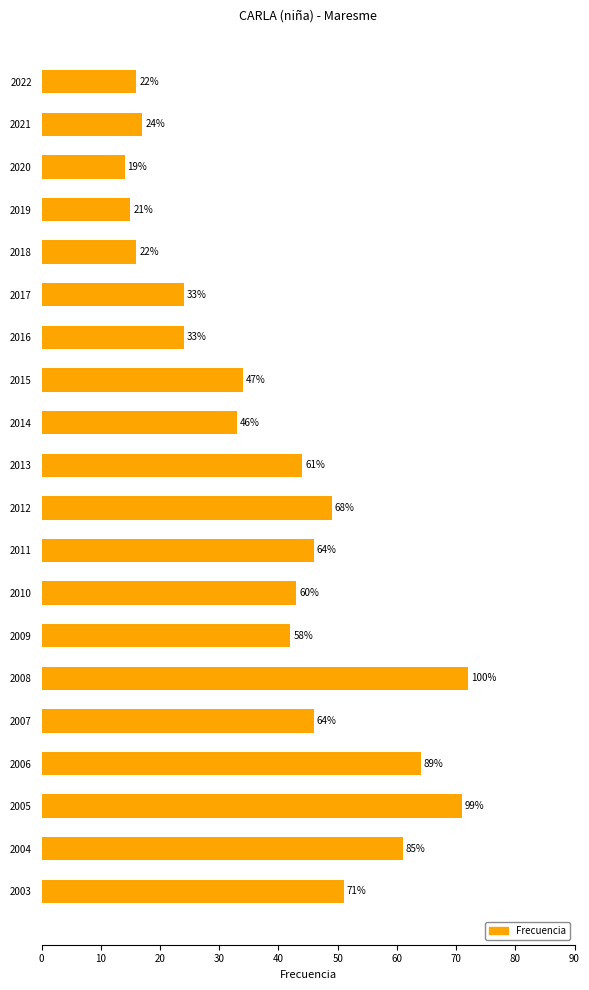

How many bars are there in total?

20